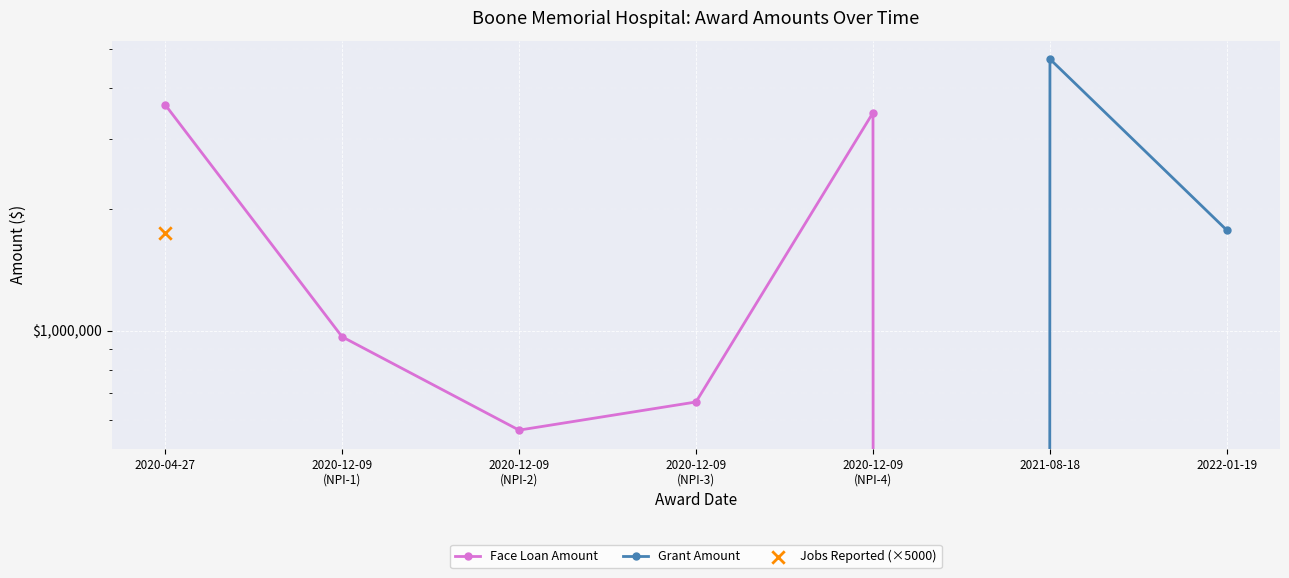

Which series reaches the maximum Y coordinate?

Grant Amount